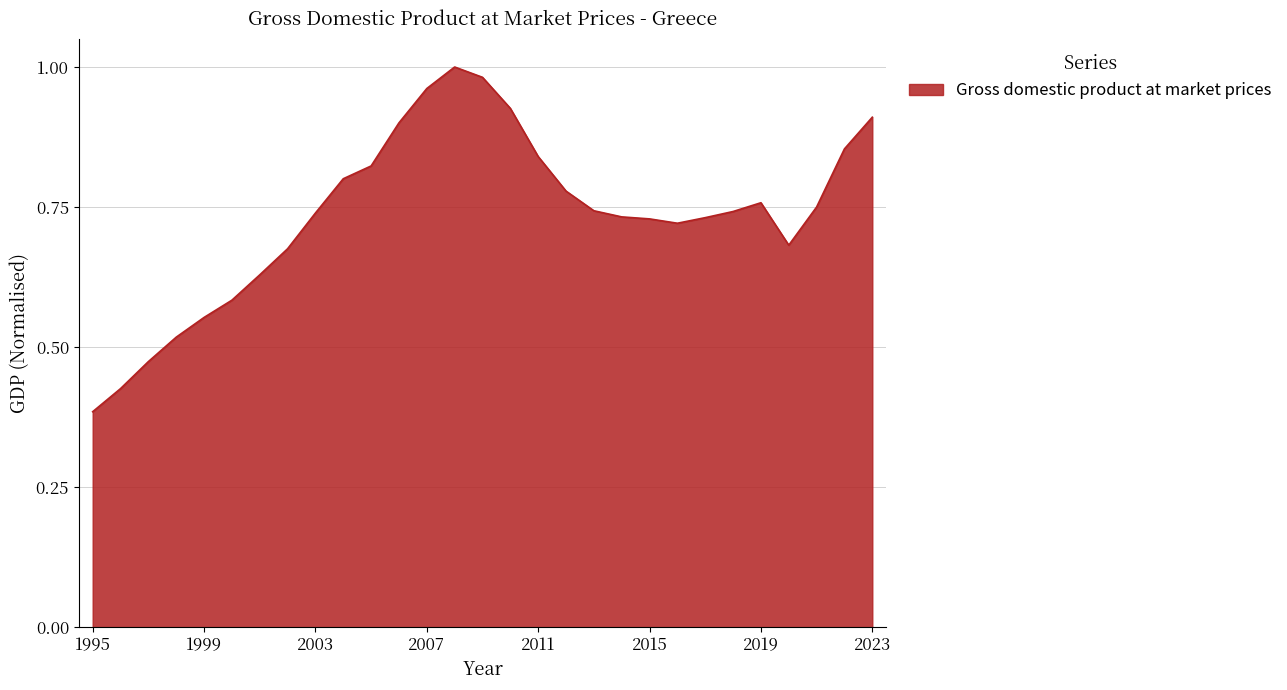

At which category does the chart reach its peak across all series?

2008